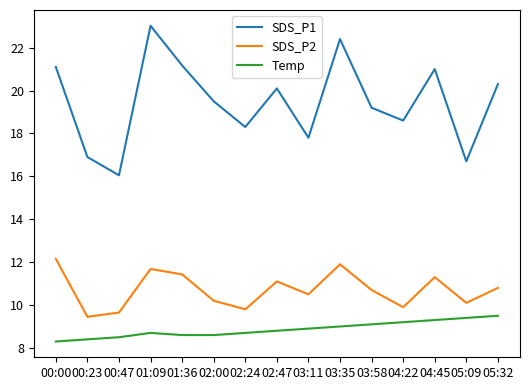

True or false: Temp and SDS_P1 cross at least once.

False